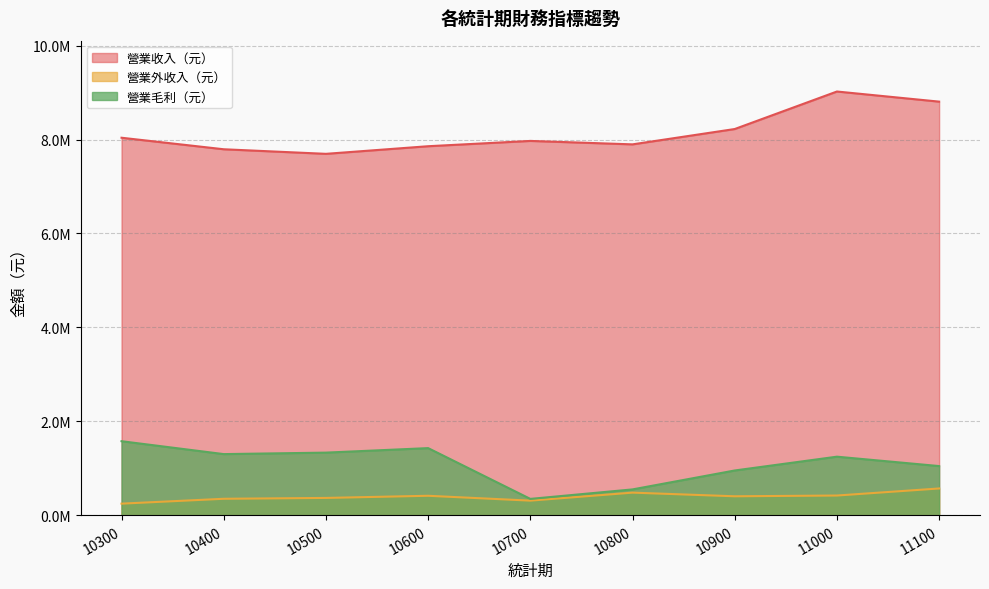

What is the sum of the 營業收入（元） values at 10400 and 10800?

15690730